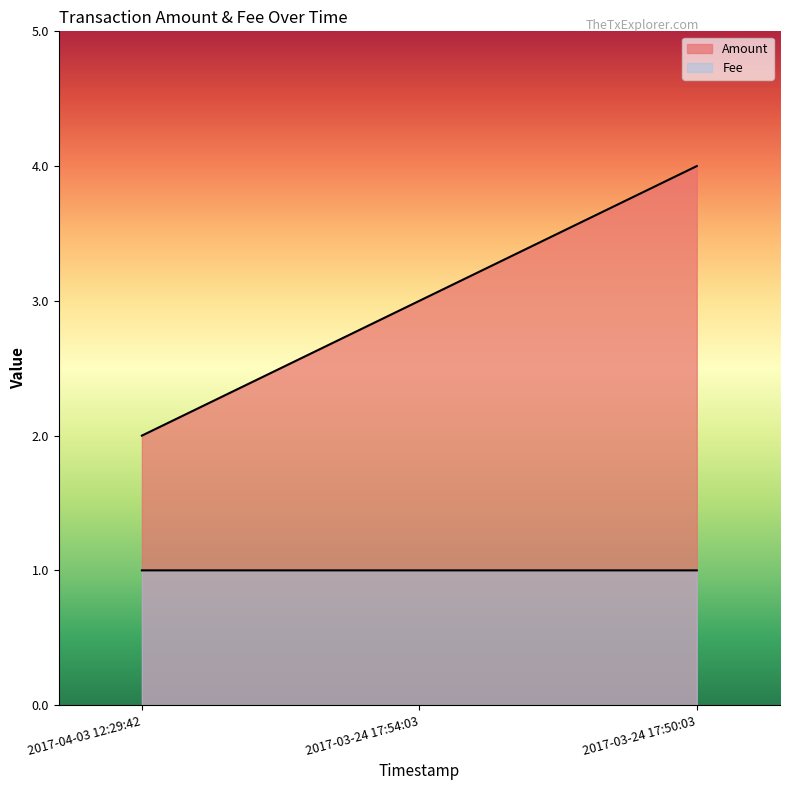

What is the label of the 1st point from the right?

2017-04-03 12:29:42